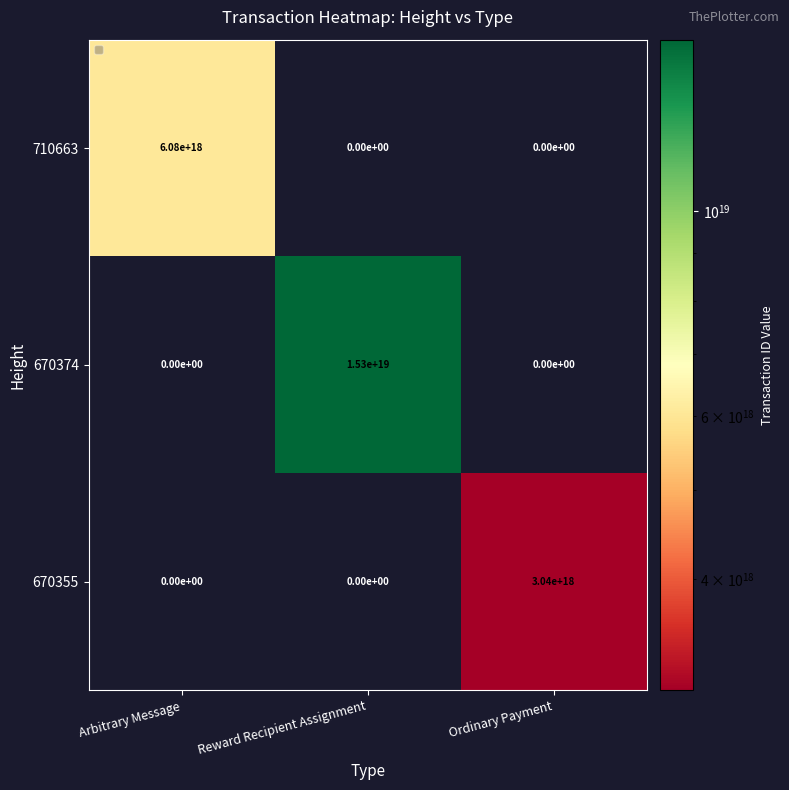

Count the 670374 values in the range 0 to 15300000000000000000.

3